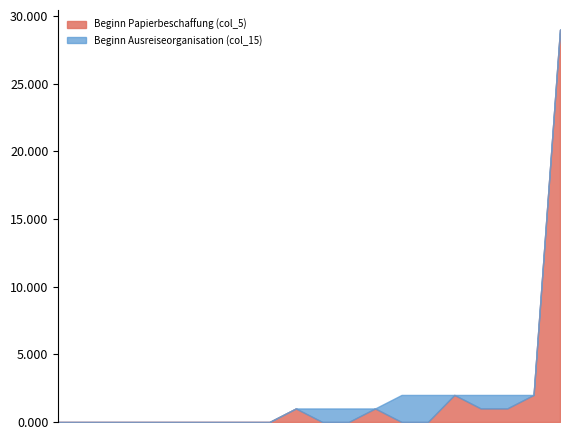

At Subsahara, list the series in order from smallest to largest.

Beginn Papierbeschaffung (col_5), Beginn Ausreiseorganisation (col_15)